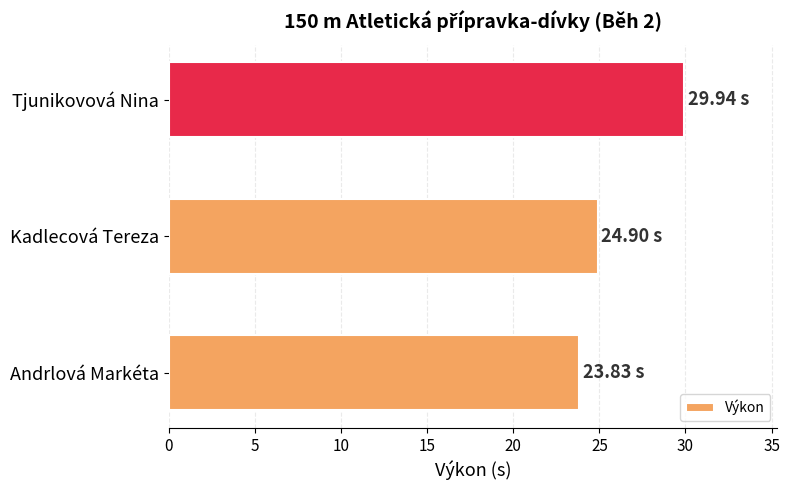

What is the difference between the maximum and minimum values?

6.1